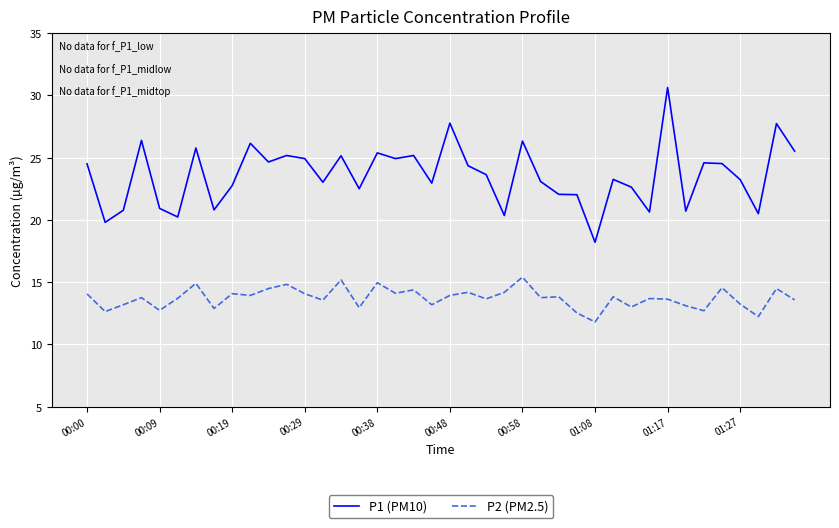

True or false: P2 (PM2.5) and P1 (PM10) cross at least once.

False